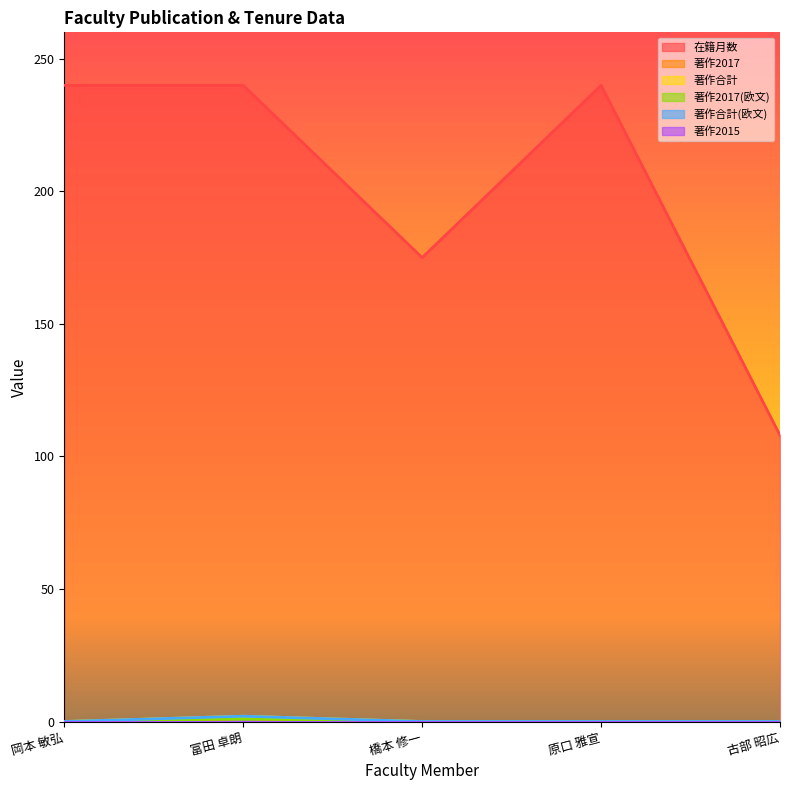

Rank the series at 原口 雅宣 from lowest to highest value.

著作2017, 著作合計, 著作2017(欧文), 著作合計(欧文), 在籍月数